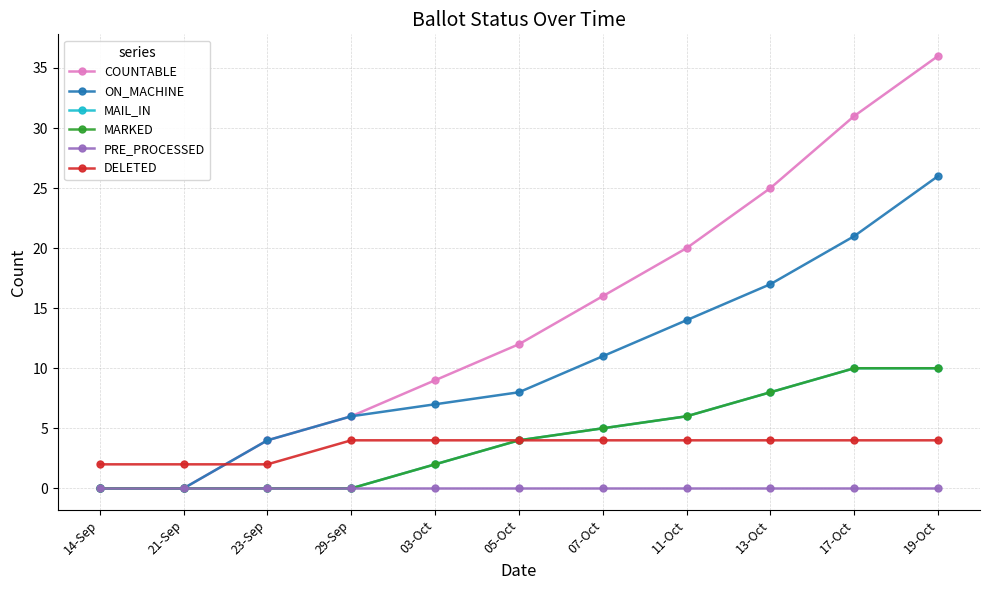

True or false: ON_MACHINE and MARKED cross at least once.

False